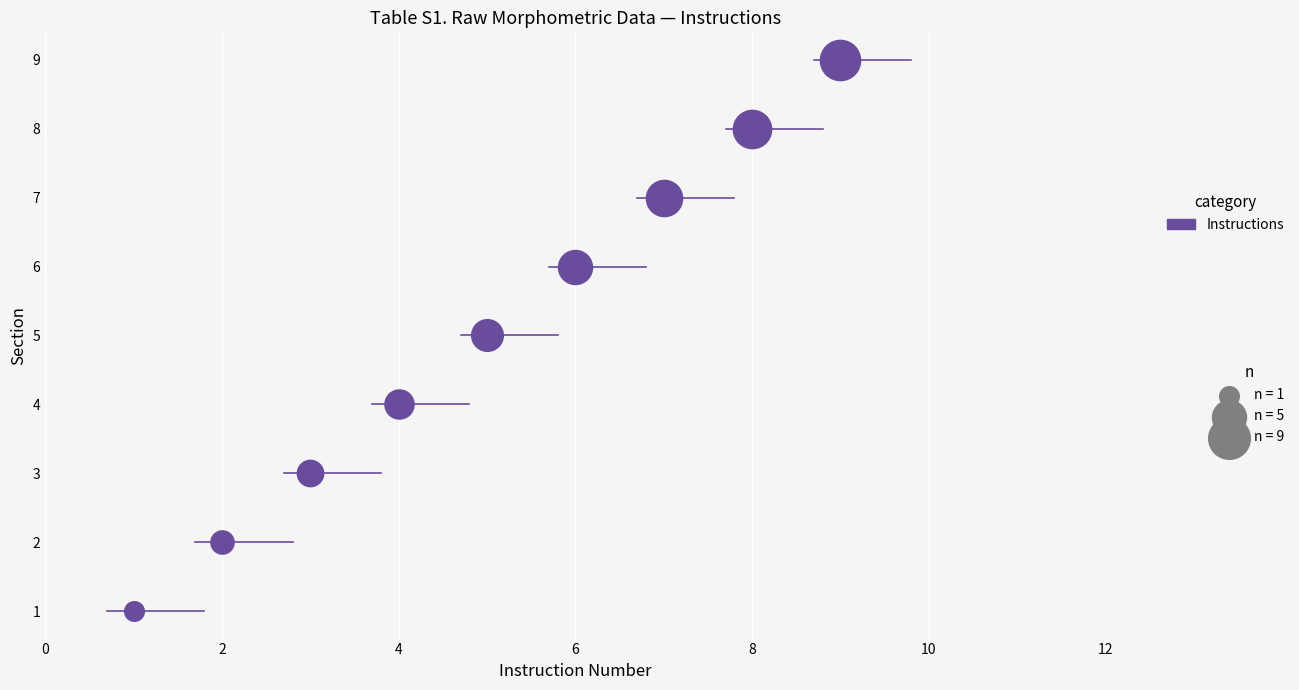

What is the change in value from 5 to 6?

+1